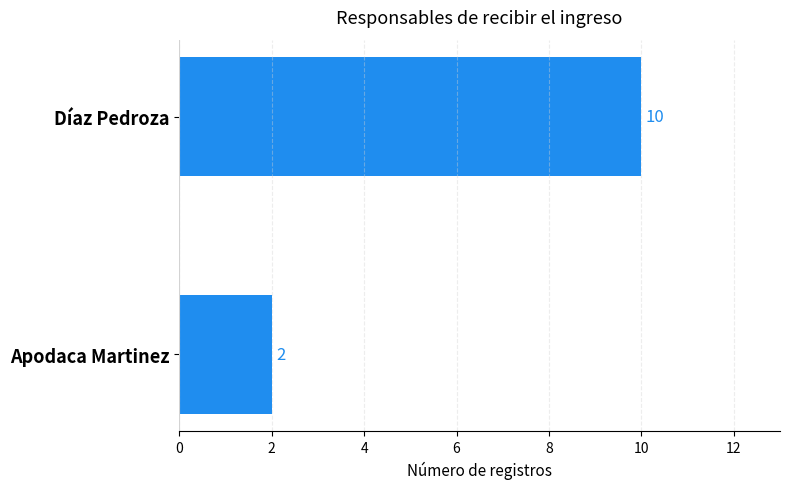

What is the sum of all values?

12